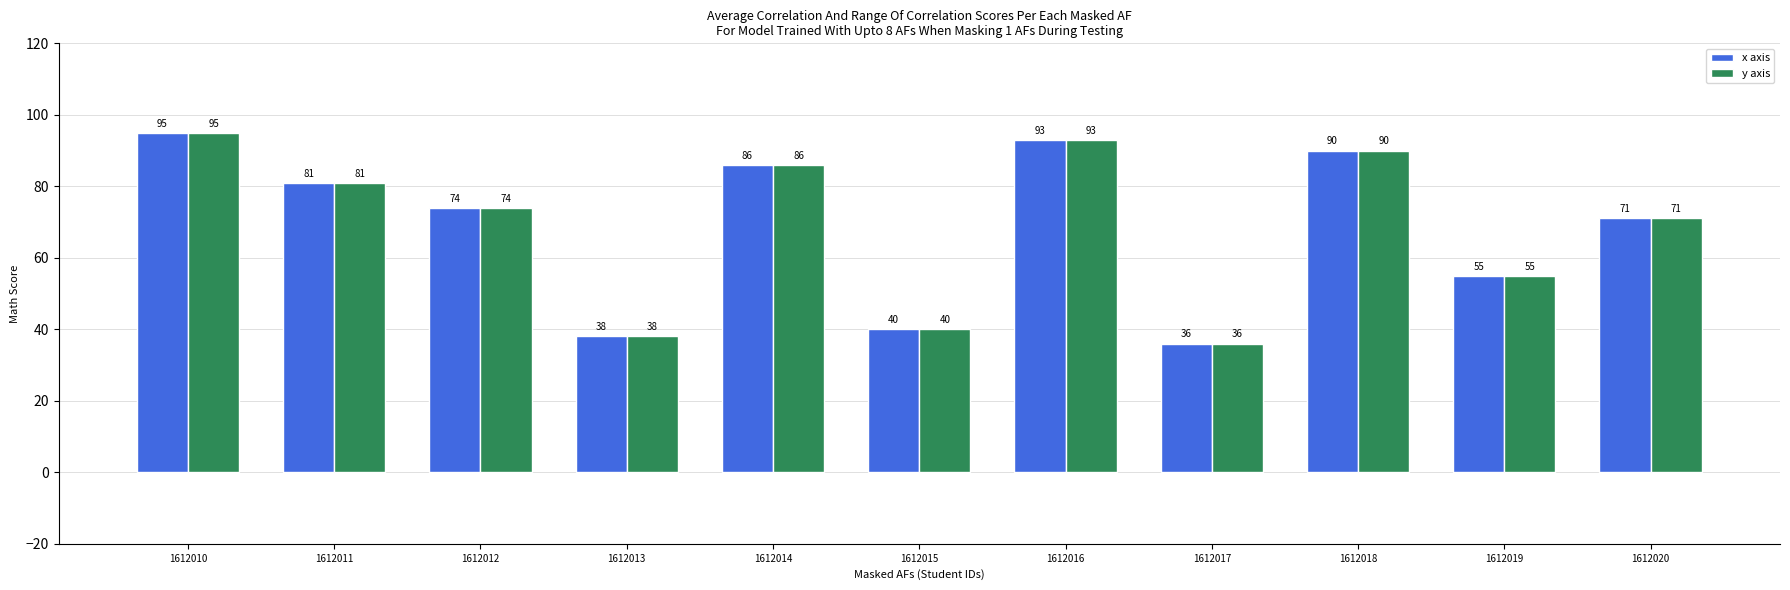

Reading left to right, extract all data points from this chart.

x axis: 95	81	74	38	86	40	93	36	90	55	71
y axis: 95	81	74	38	86	40	93	36	90	55	71